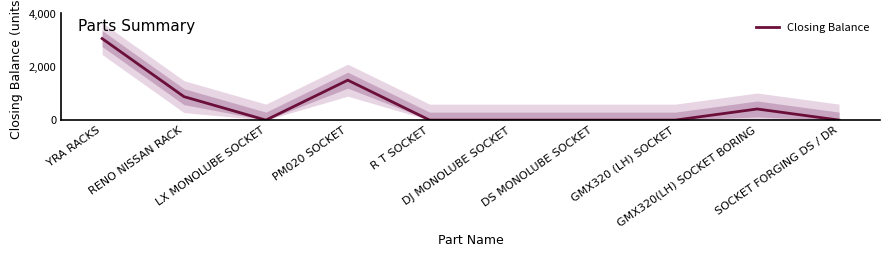

Does the chart display data point markers on the line(s)?

No